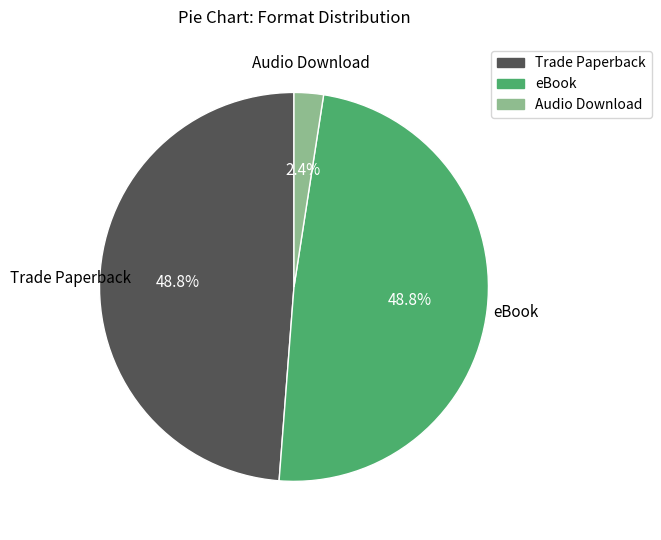

What is the smallest slice in the pie chart?

Audio Download